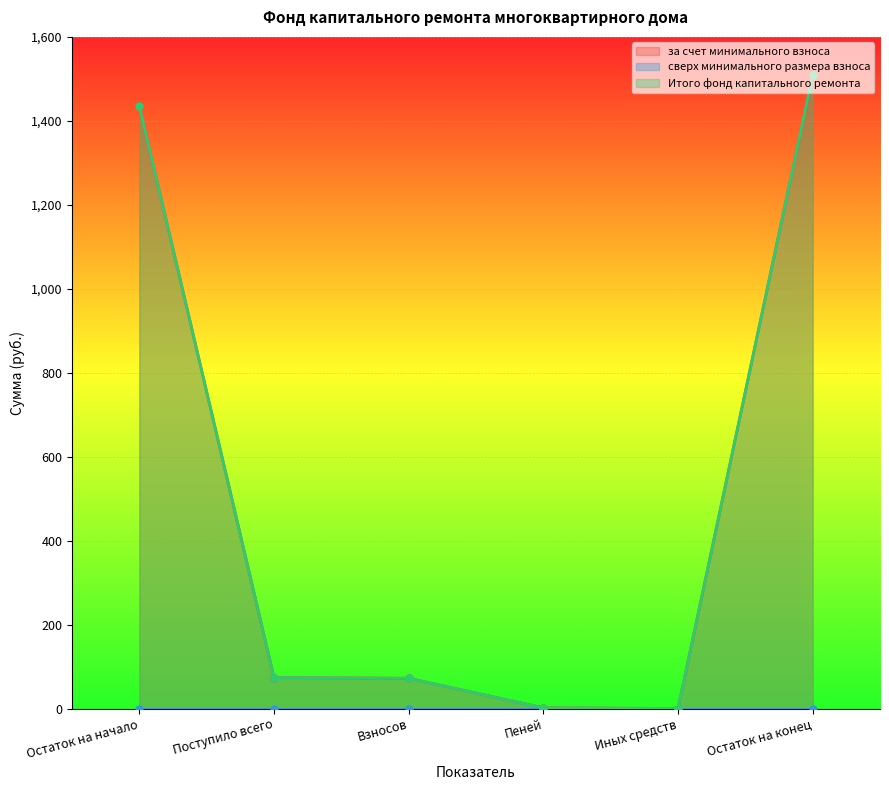

What is the value of the за счет минимального взноса point at the 6th from the left?

1509.0